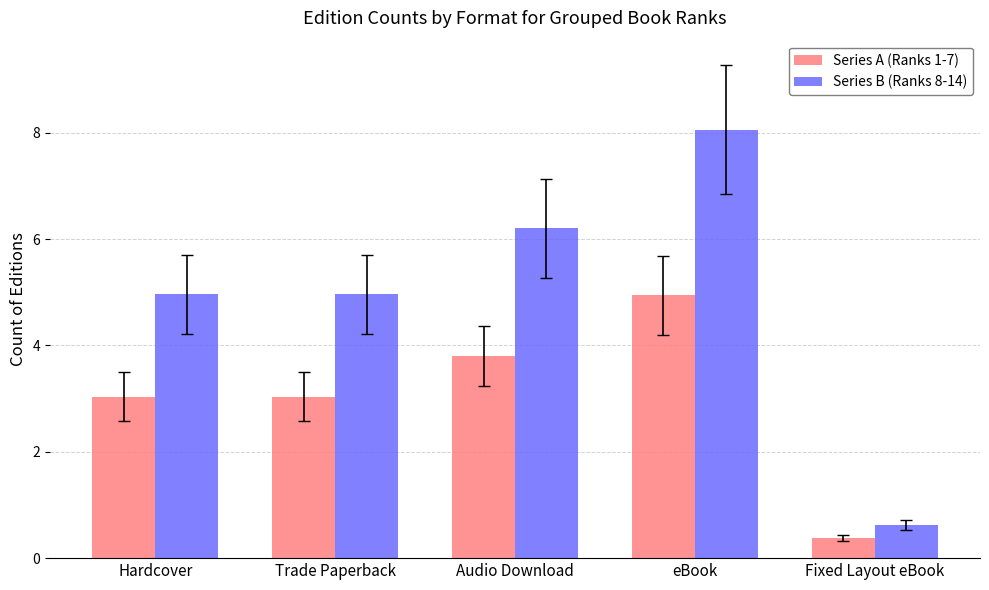

What position from the right is eBook?

2